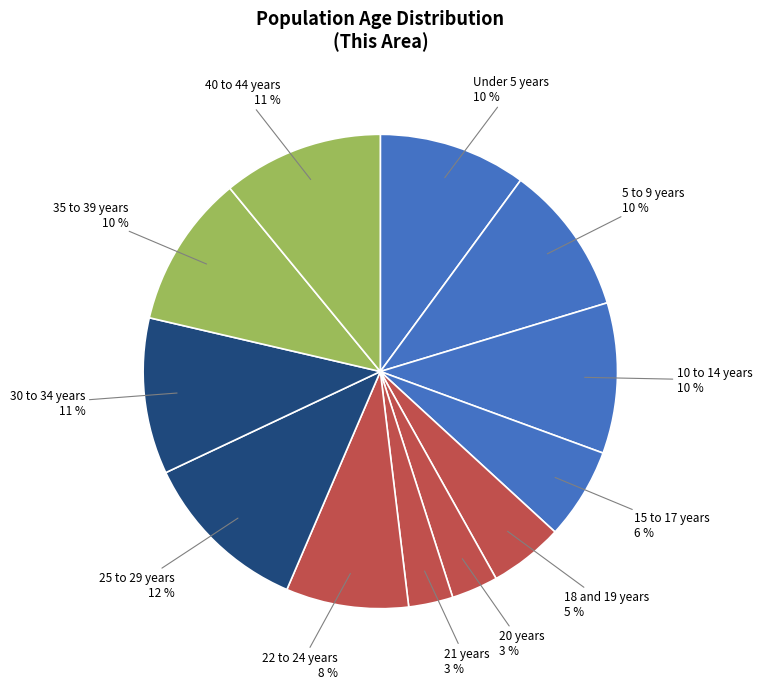

Which slice is the largest?

25 to 29 years